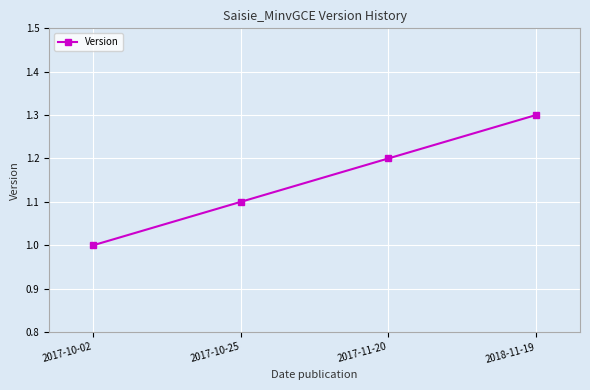

List the labels in order of value, largest first.

2018-11-19, 2017-11-20, 2017-10-25, 2017-10-02